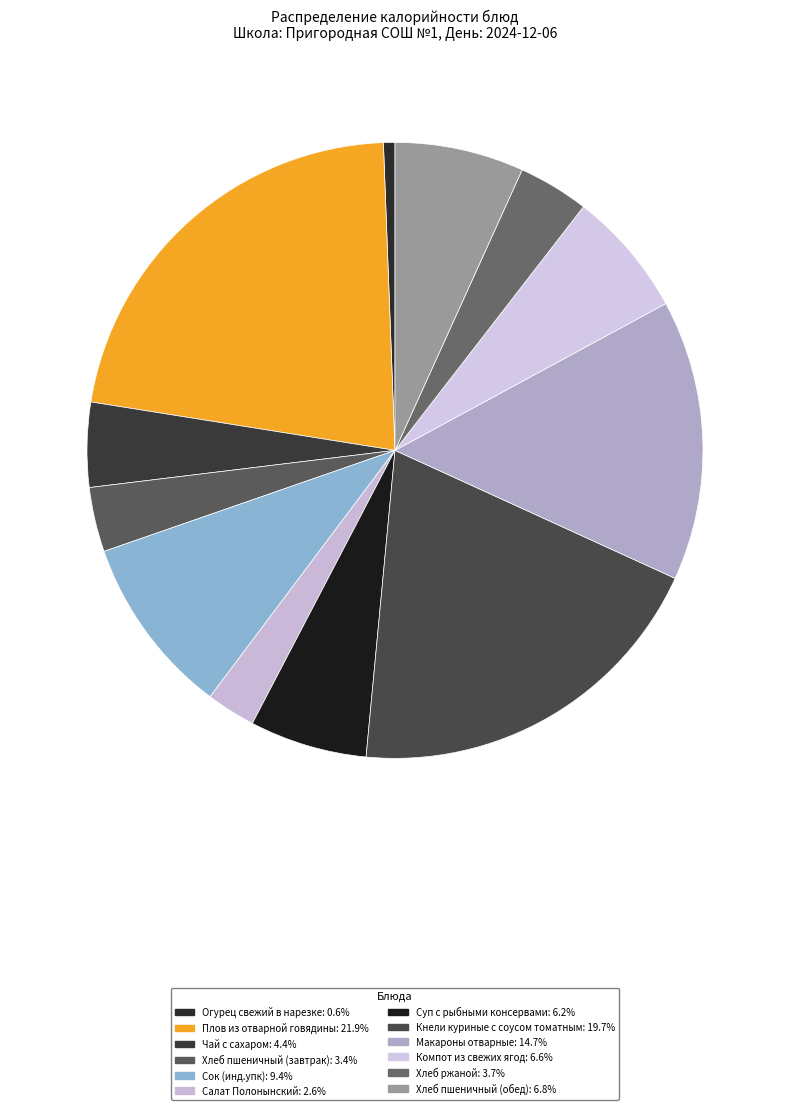

Rank the categories by value from lowest to highest.

Огурец свежий в нарезке, Салат Полонынский, Хлеб пшеничный (завтрак), Хлеб ржаной, Чай с сахаром, Суп с рыбными консервами, Компот из свежих ягод, Хлеб пшеничный (обед), Сок (инд.упк), Макароны отварные, Кнели куриные с соусом томатным, Плов из отварной говядины